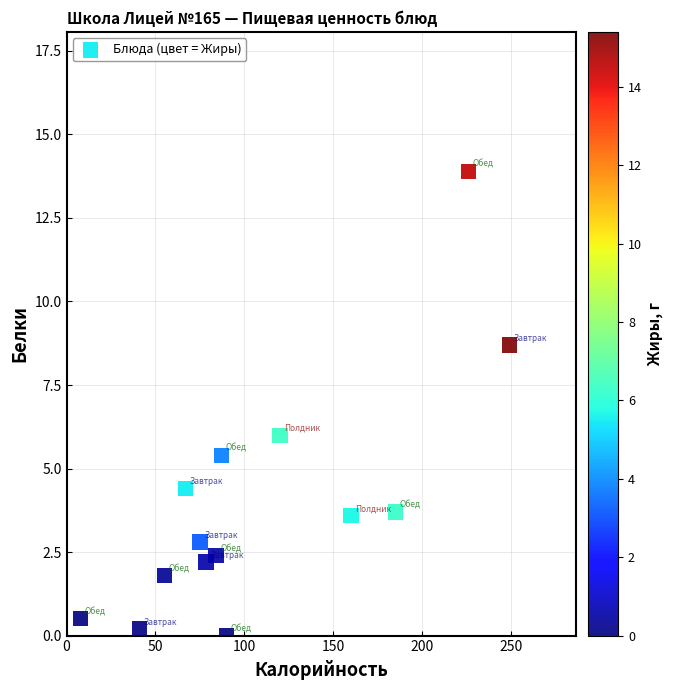

What is the range of X values (max minus min)?

241.0